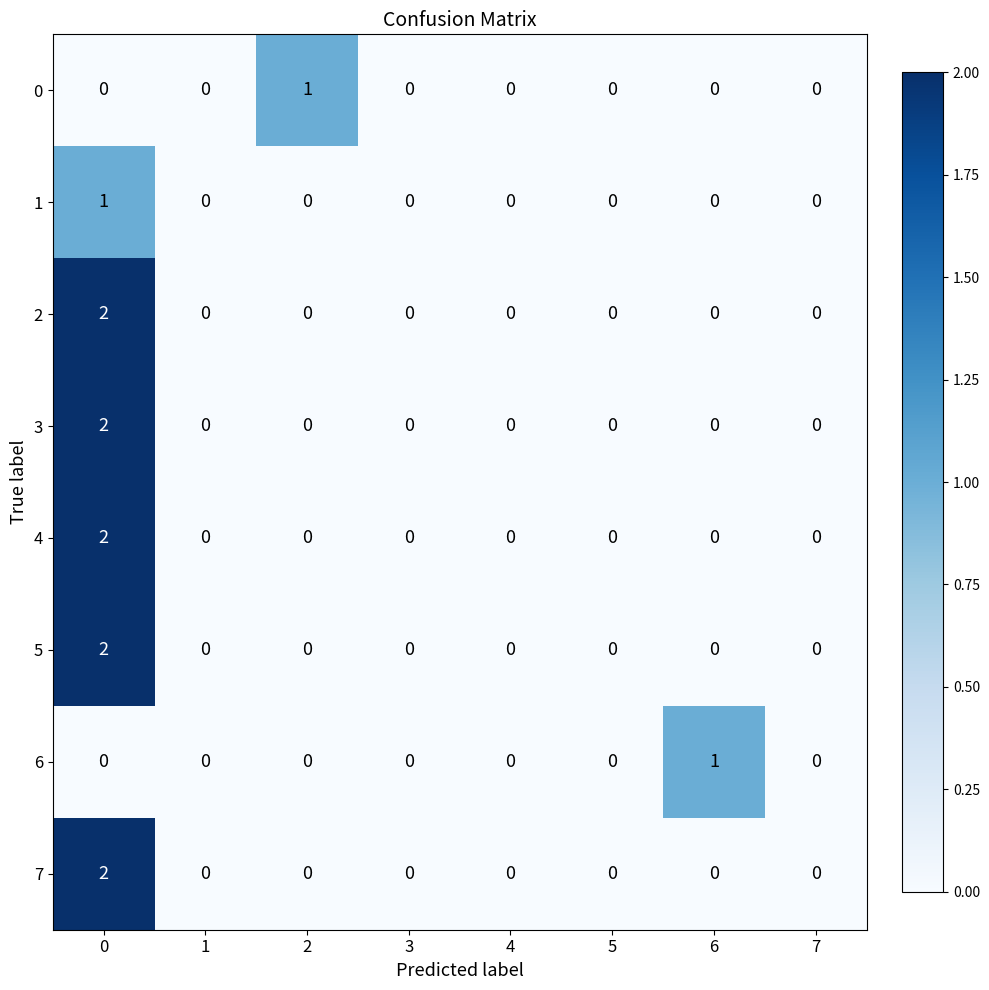

Count the 3 values in the range 0 to 1.

7